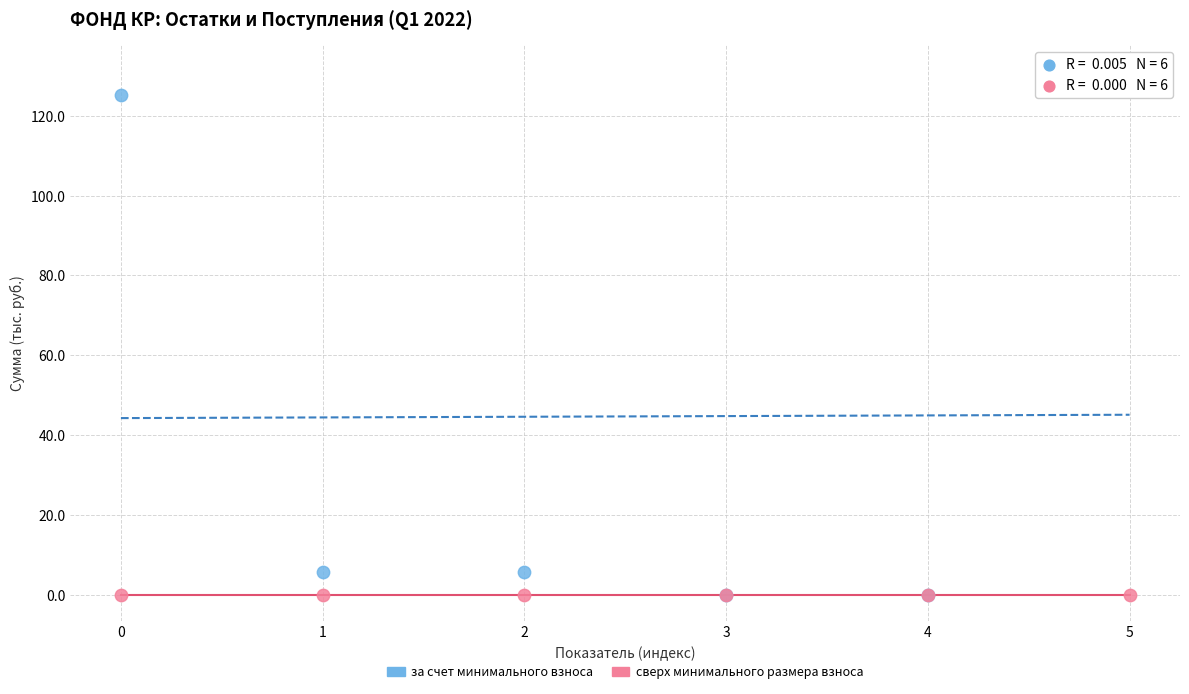

What are all the series names shown in the legend?

за счет минимального взноса, сверх минимального размера взноса